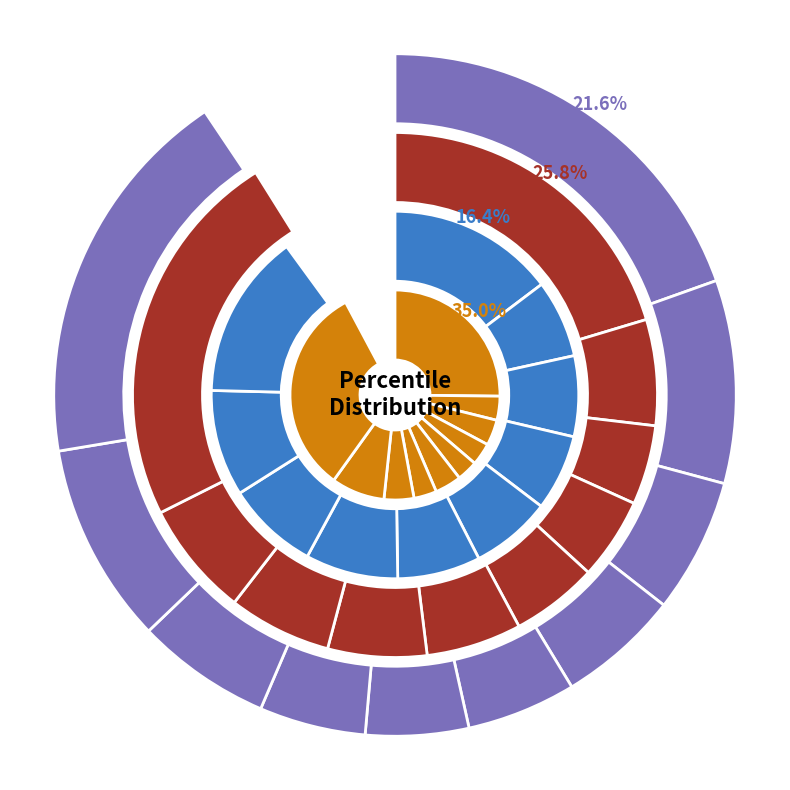

Does any single category account for the majority?

No